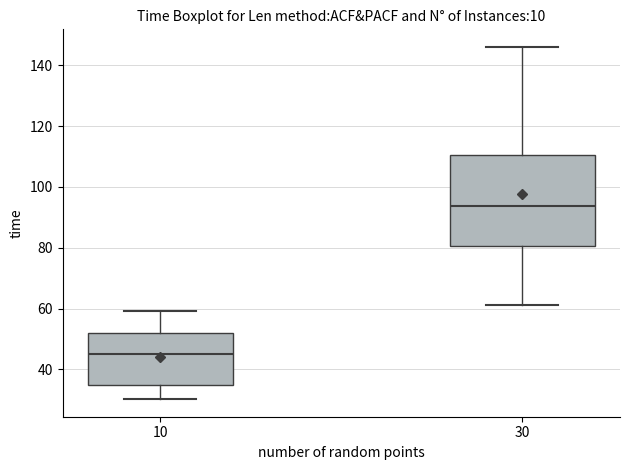

Which box's median line is the highest?

30